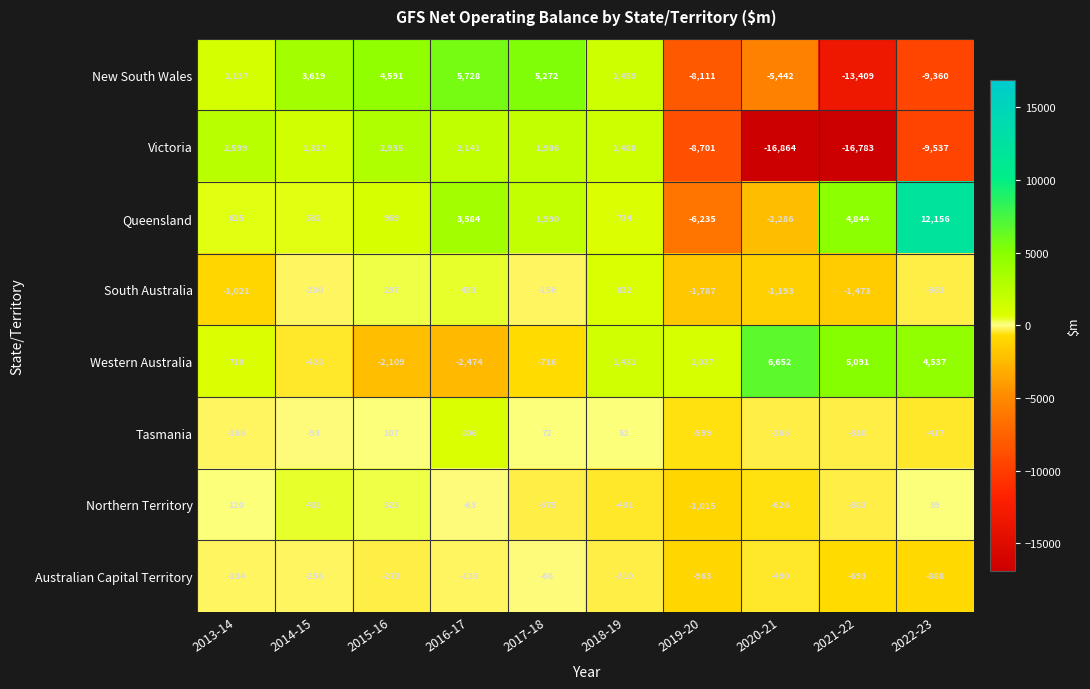

What is the difference between the second highest and minimum values in the Victoria series?

19463